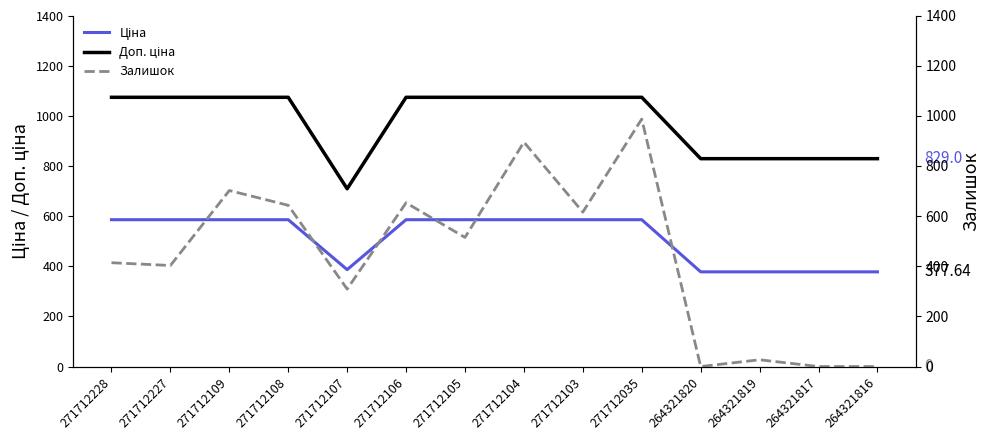

Is it true that Залишок equals 292.9 at 271712105?

False